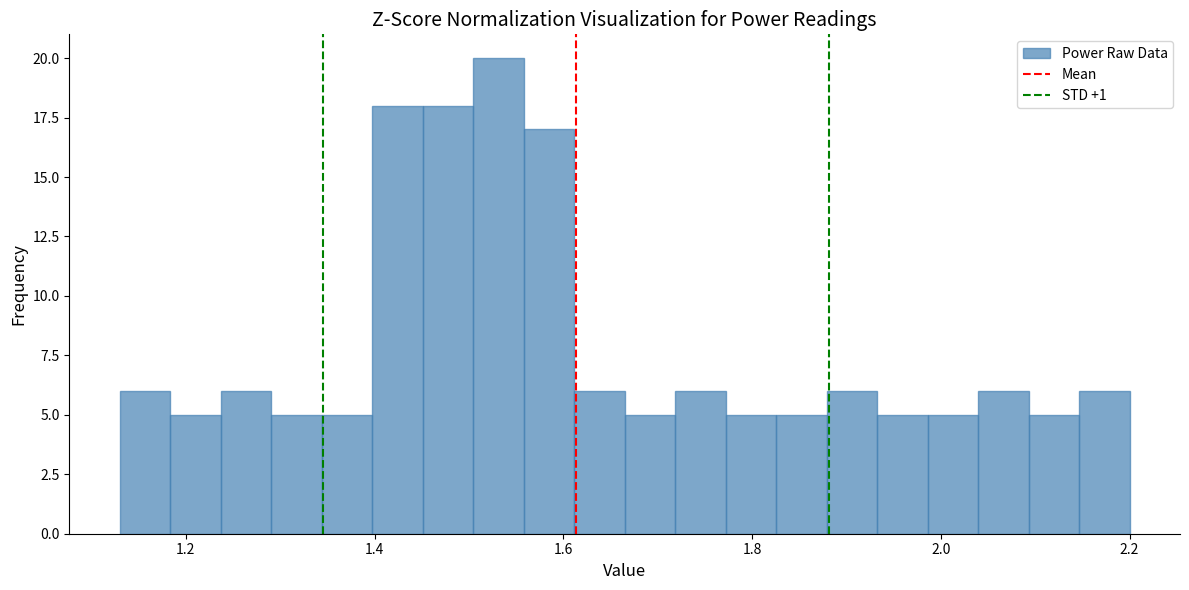

Read against the x-axis, roughly where is the centre of the tallest bar?

1.54